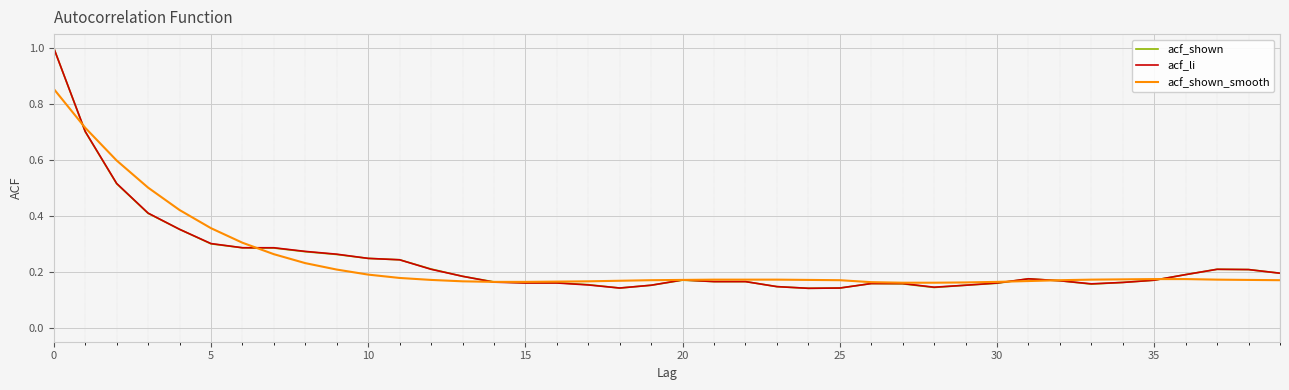

What is the highest value of the acf_shown series?

1.0